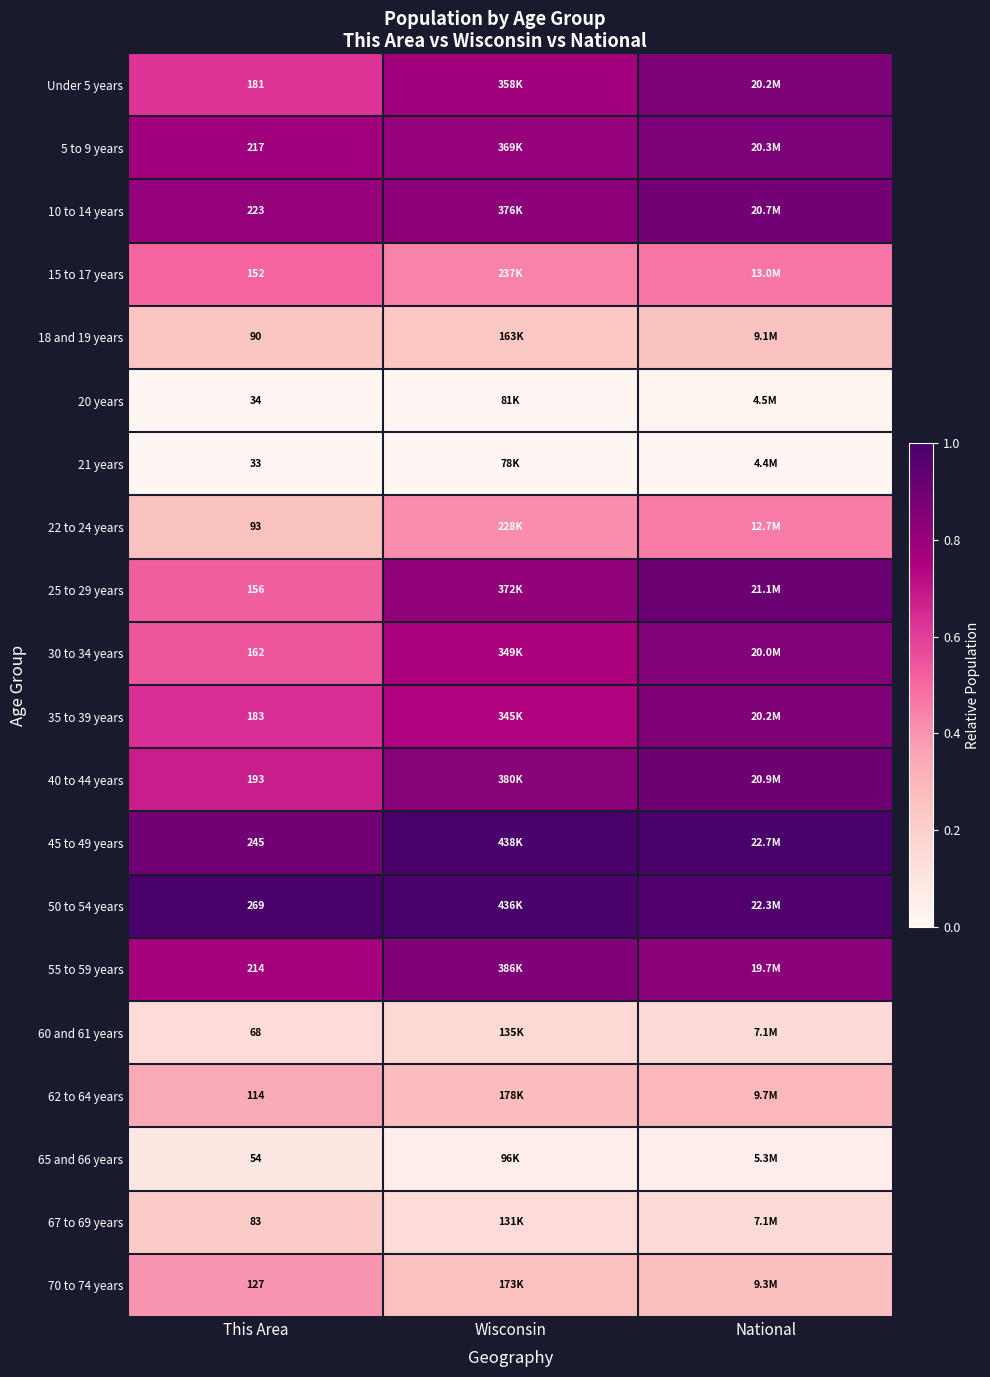

How many series are shown in this chart?

20